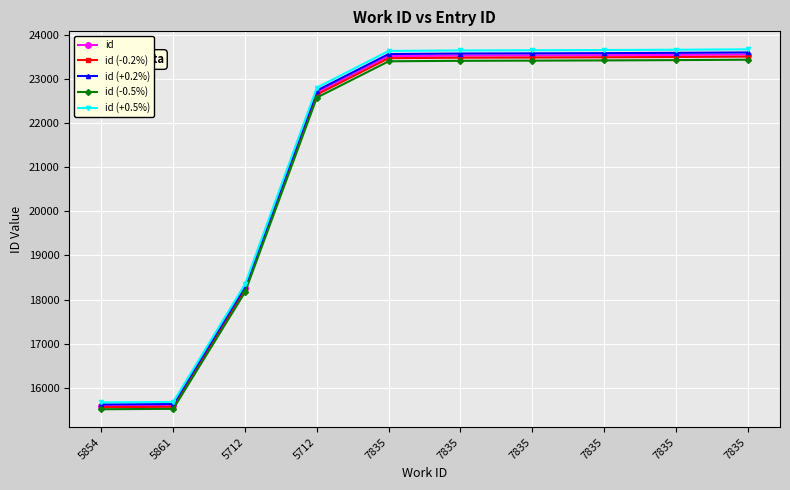

How many lines are shown in the chart?

5